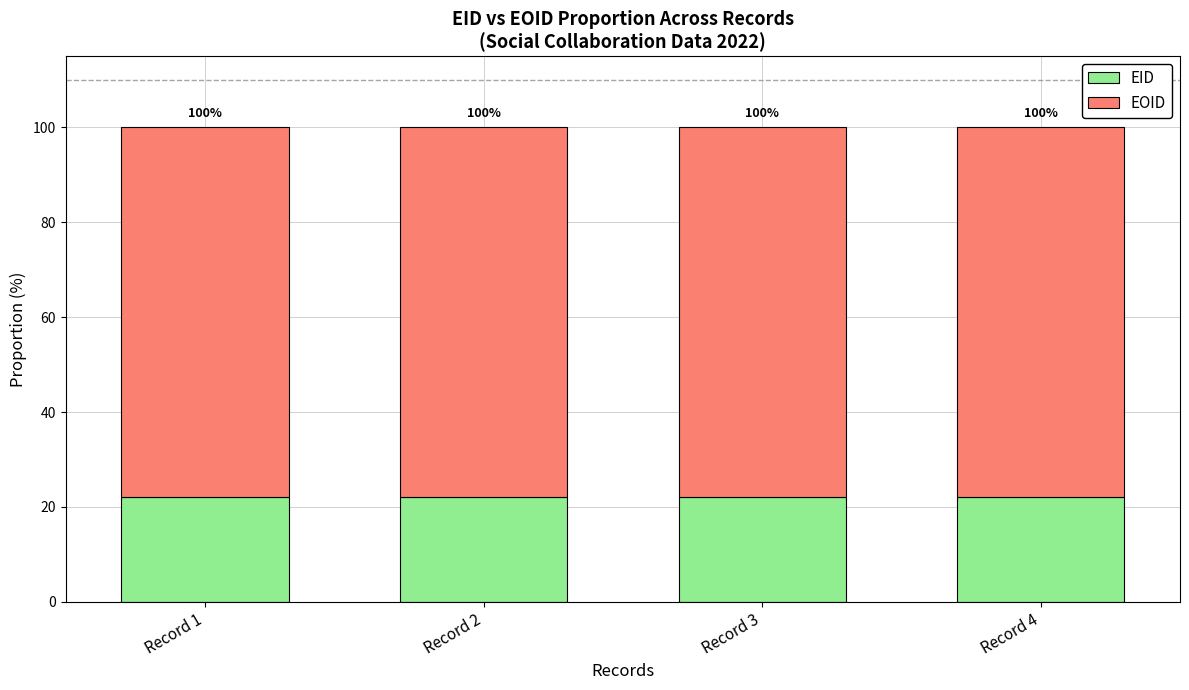

Does the chart contain any negative values?

No